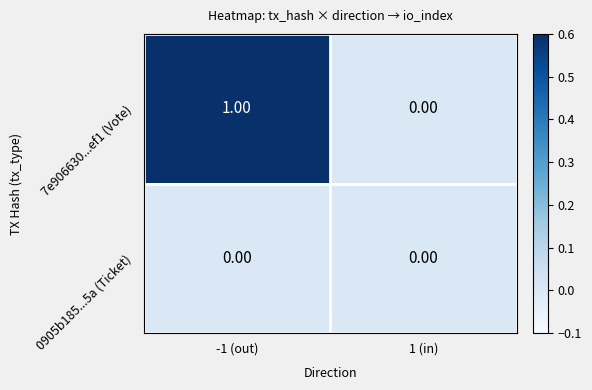

Which series changed the most between -1 (out) and 1 (in)?

7e906630...ef1 (Vote)